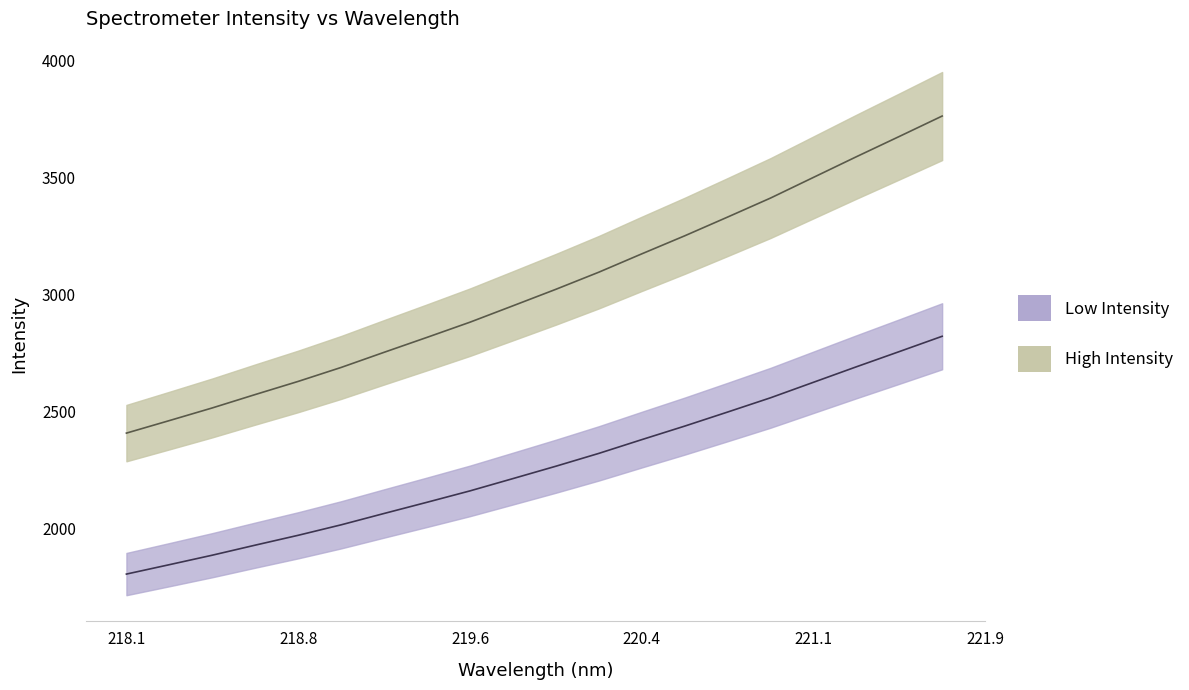

Rank the categories by value from lowest to highest.

218.0596, 218.2508, 218.442, 218.6332, 218.8244, 219.0156, 219.2067, 219.3979, 219.589, 219.7801, 219.9712, 220.1623, 220.3533, 220.5444, 220.7354, 220.9264, 221.1174, 221.3083, 221.4993, 221.6902